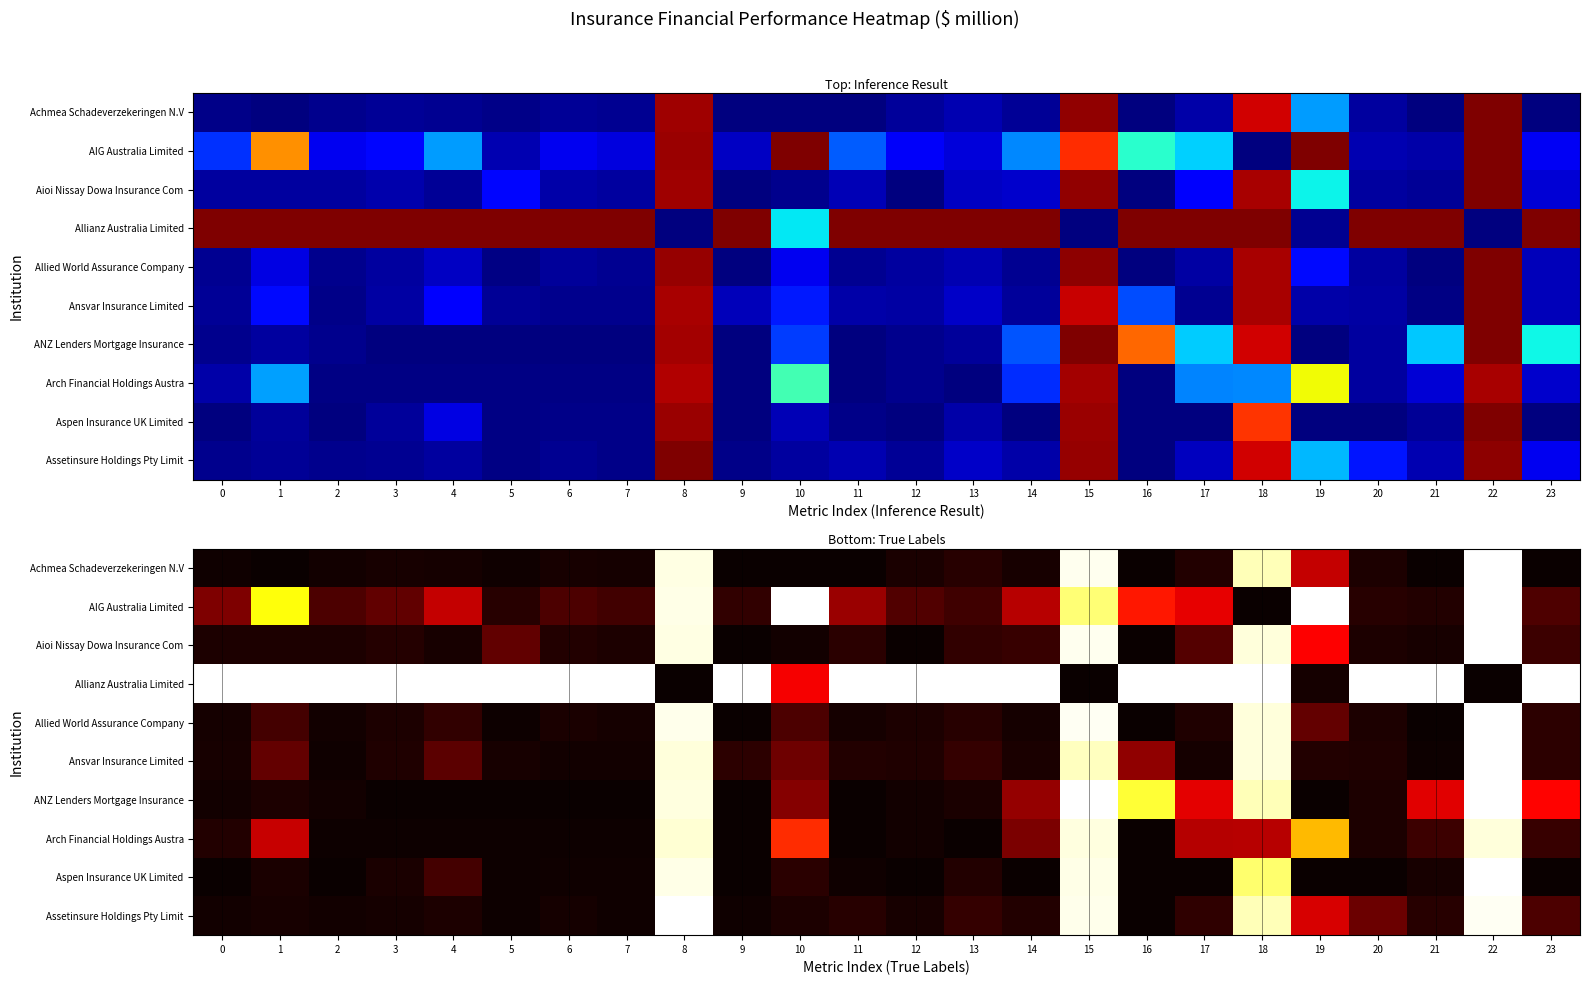

What is the total value across all series at 11?

1.4